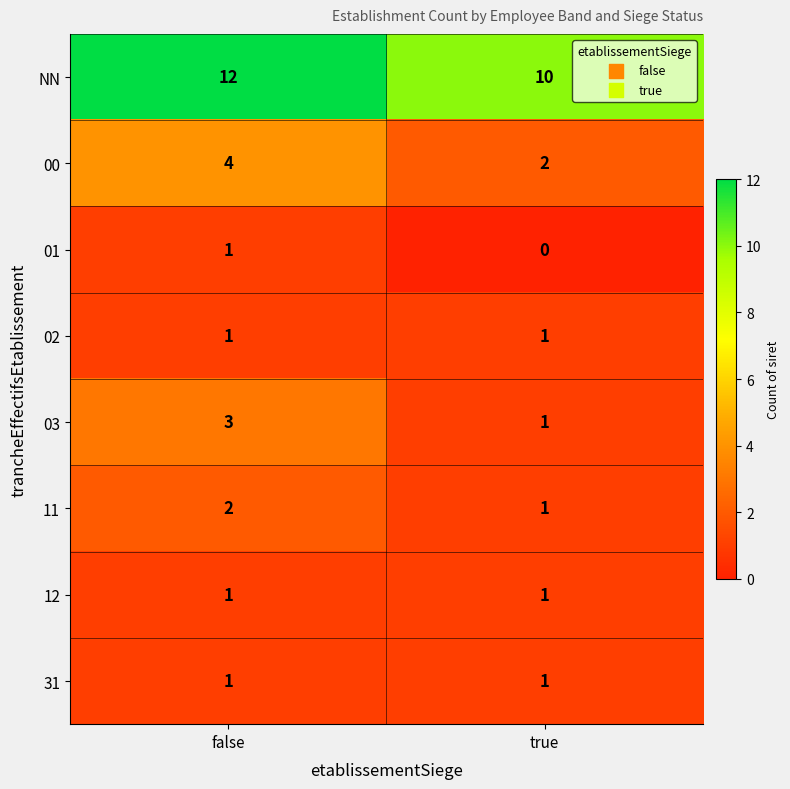

What is the spread (max minus min) of values at true?

10